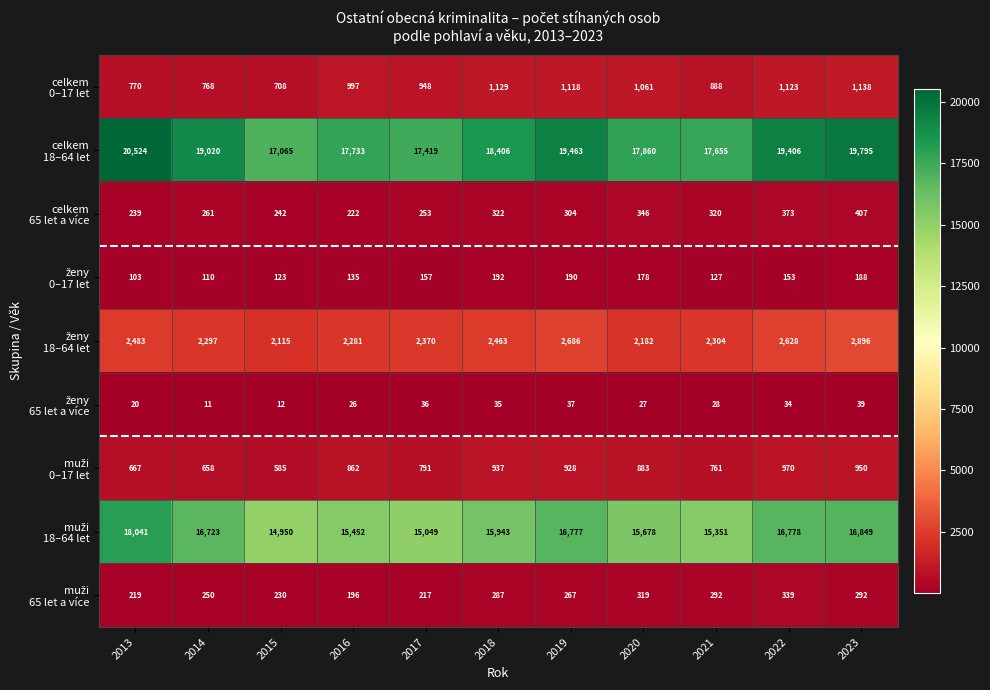

What is the greatest value displayed?

20524